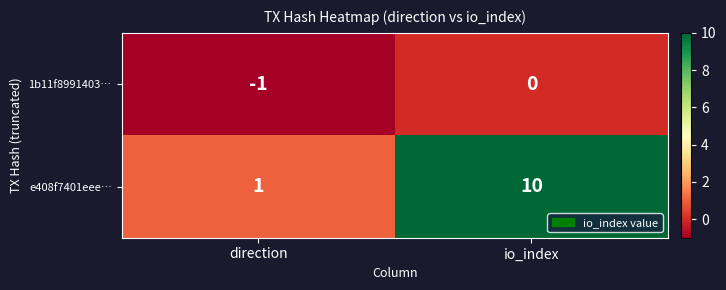

Which series changed the most between direction and io_index?

e408f7401eee…